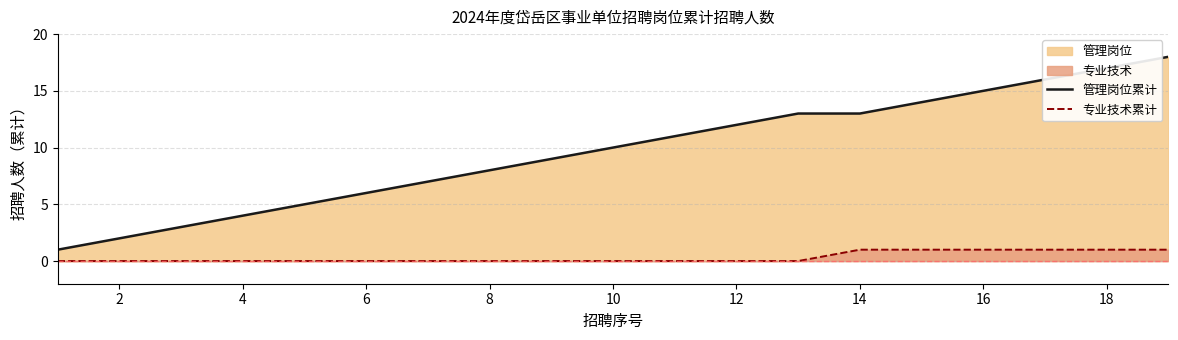

At how many categories does at least one series exceed 5?

14